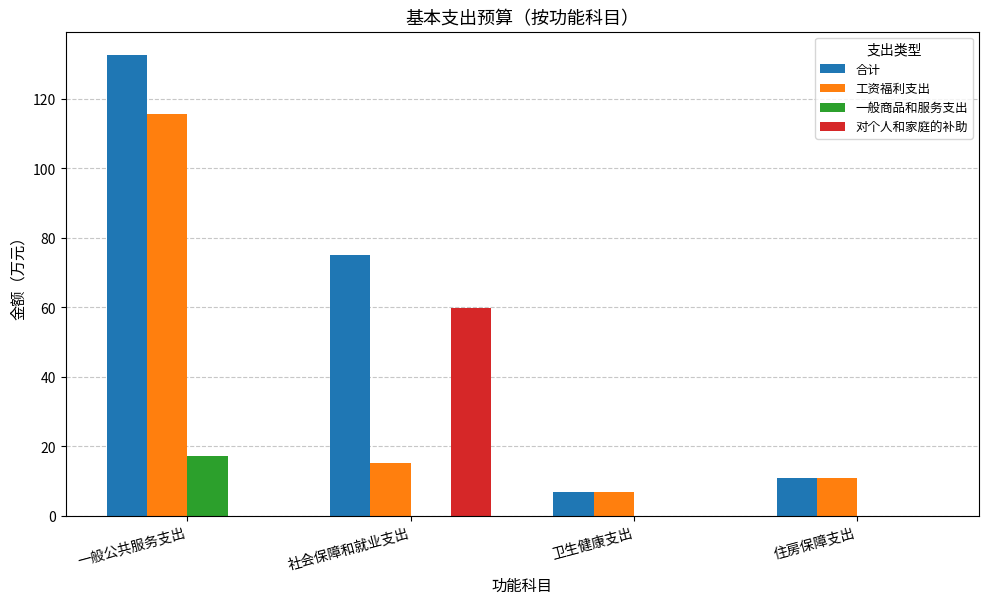

Is it true that 工资福利支出 equals 15.3 at 社会保障和就业支出?

True